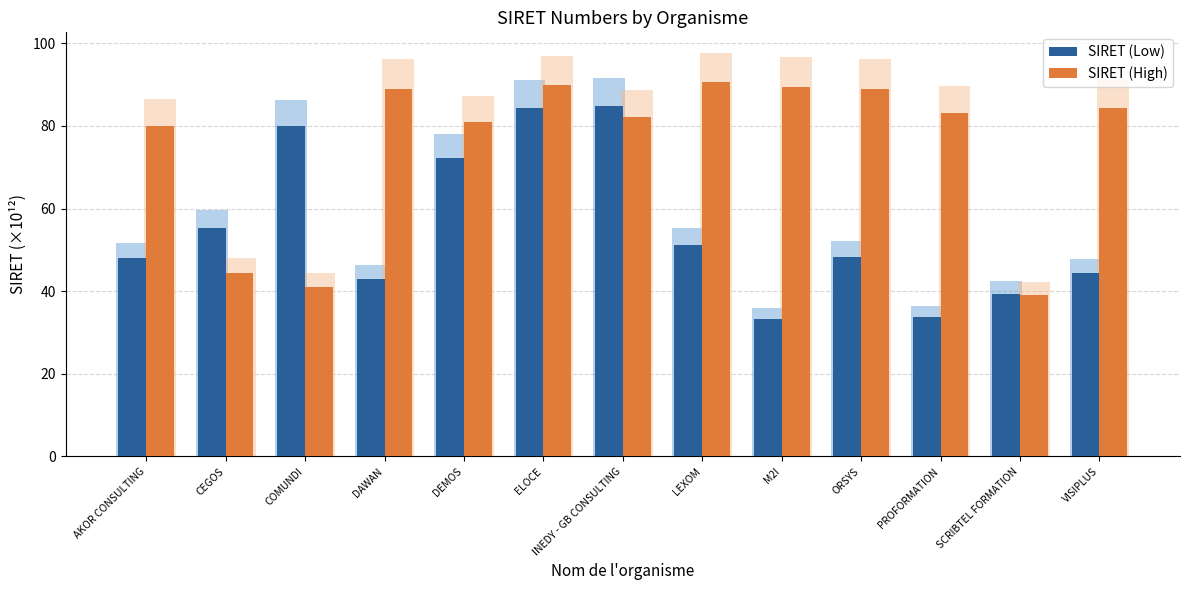

How many groups of bars are there?

13